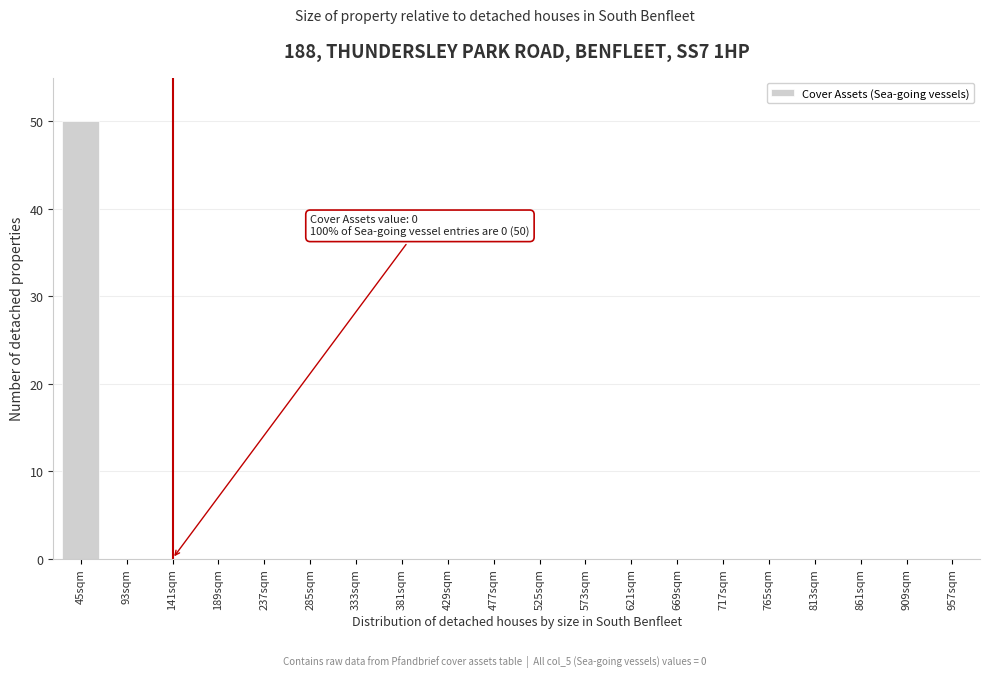

Reading right to left, what are all the values shown in this chart?

957sqm=0	909sqm=0	861sqm=0	813sqm=0	765sqm=0	717sqm=0	669sqm=0	621sqm=0	573sqm=0	525sqm=0	477sqm=0	429sqm=0	381sqm=0	333sqm=0	285sqm=0	237sqm=0	189sqm=0	141sqm=0	93sqm=0	45sqm=50